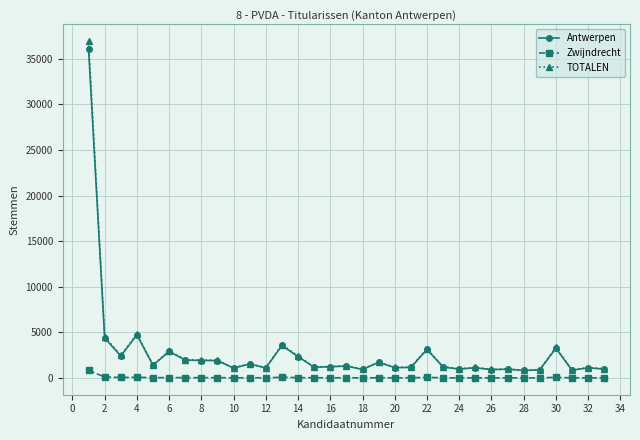

True or false: TOTALEN and Zwijndrecht intersect in this chart.

False